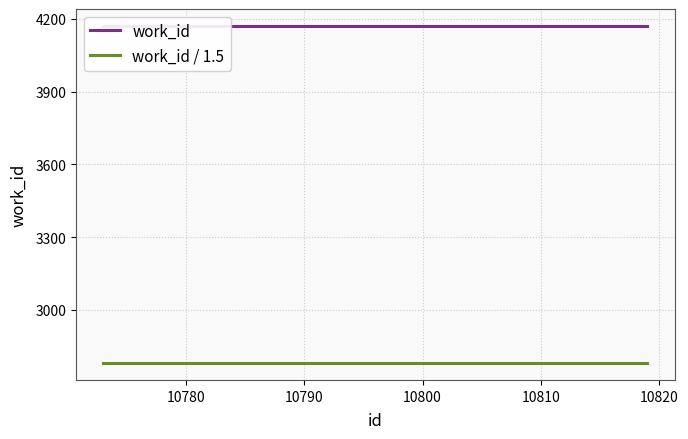

At how many categories does at least one series exceed 3754?

10